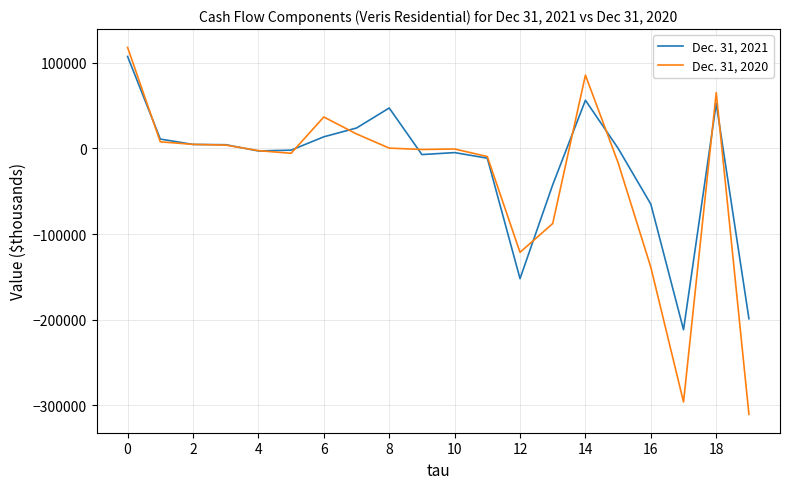

What is the minimum value for Dec. 31, 2020?

-310358